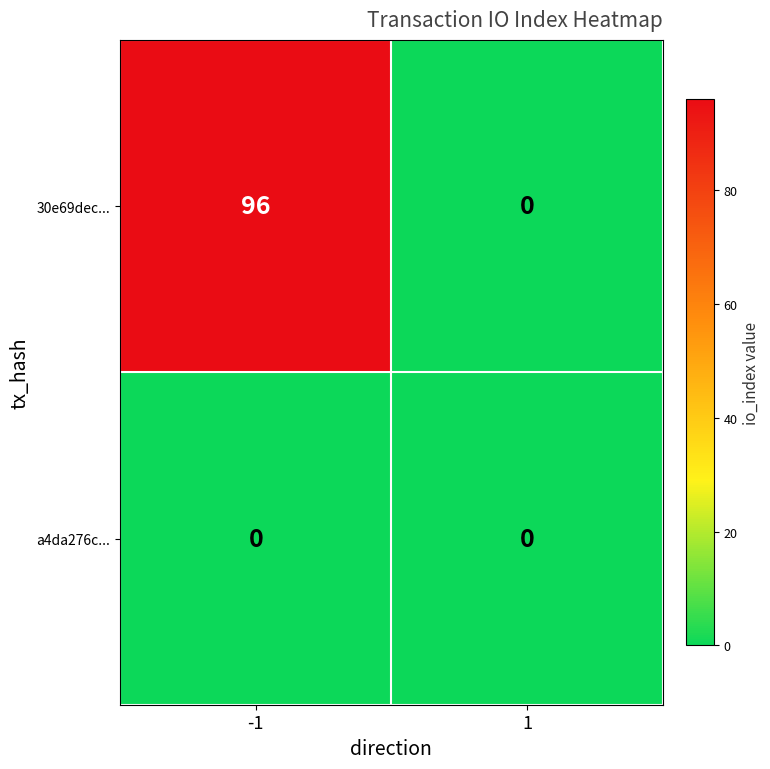

At how many categories does at least one series exceed 48?

1